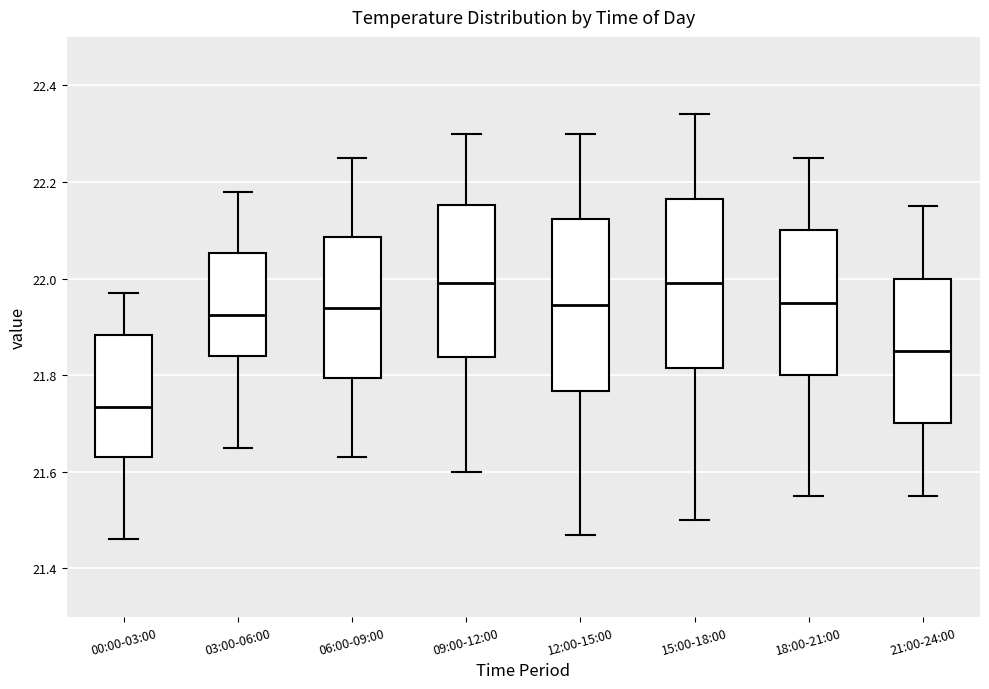

Reading left to right, transcribe this box plot: for each box, give where its median line is, the range the box spans, and where its two whiskers end, as read against the y-axis. The values are not printed on the chart, so give them approximately, as read against the axis.

00:00-03:00: median 21.74, box 21.64 to 21.88, whiskers 21.46 to 21.98
03:00-06:00: median 21.92, box 21.84 to 22.06, whiskers 21.66 to 22.18
06:00-09:00: median 21.94, box 21.80 to 22.08, whiskers 21.64 to 22.26
09:00-12:00: median 22.00, box 21.84 to 22.16, whiskers 21.60 to 22.30
12:00-15:00: median 21.94, box 21.76 to 22.12, whiskers 21.48 to 22.30
15:00-18:00: median 22.00, box 21.82 to 22.16, whiskers 21.50 to 22.34
18:00-21:00: median 21.96, box 21.80 to 22.10, whiskers 21.56 to 22.26
21:00-24:00: median 21.86, box 21.70 to 22.00, whiskers 21.56 to 22.16